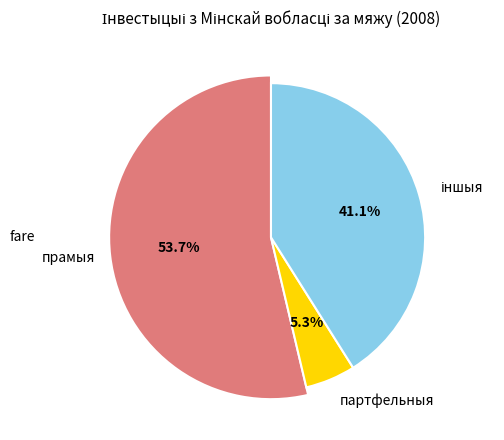

How many segments does this pie chart have?

3